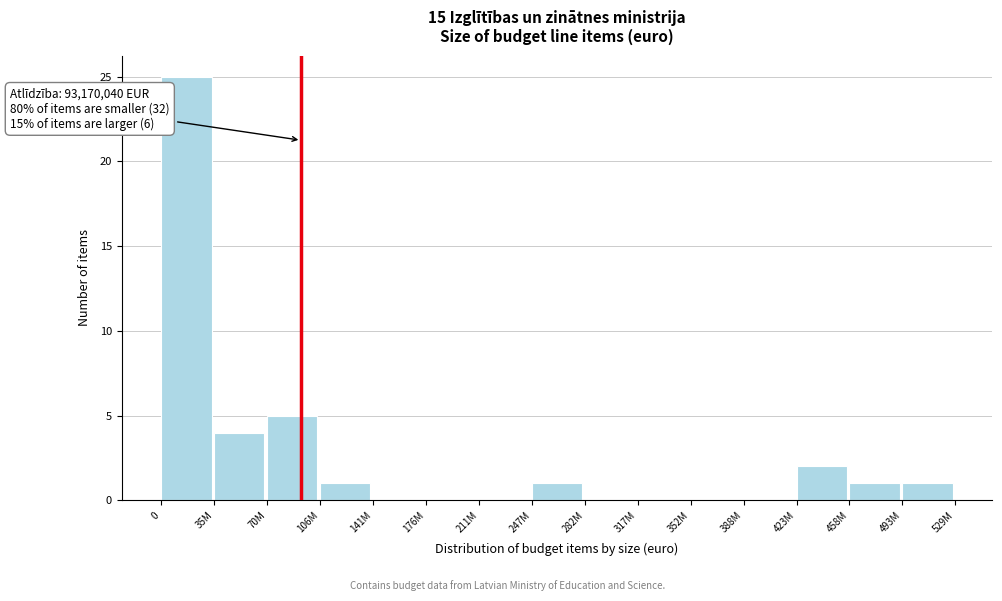

Reading left to right, list all the values displayed in this chart.

0=25	35M=4	70M=5	106M=1	141M=0	176M=0	211M=0	247M=1	282M=0	317M=0	352M=0	388M=0	423M=2	458M=1	493M=1